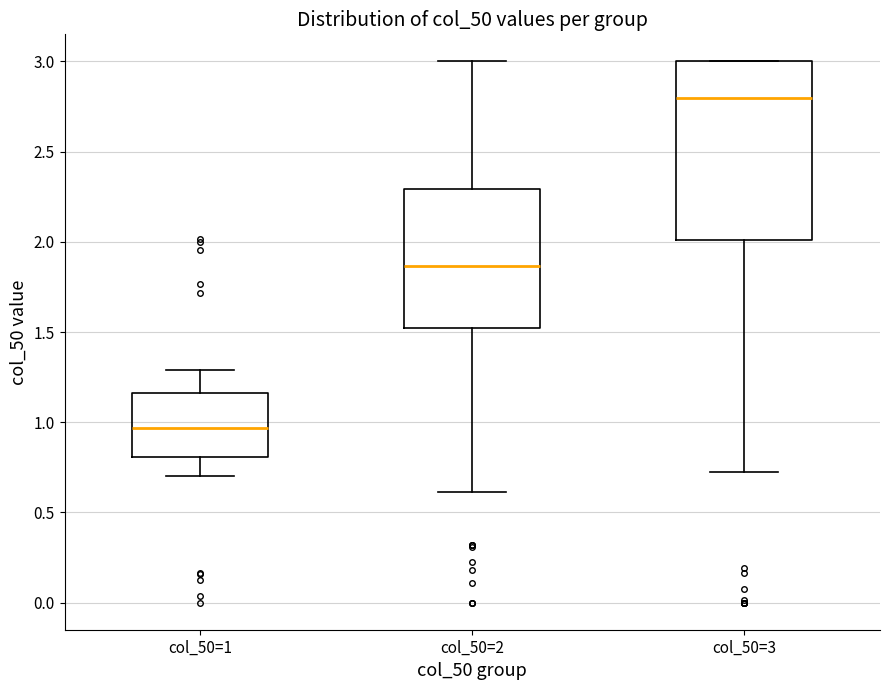

Which box's median line is the highest?

col_50=3